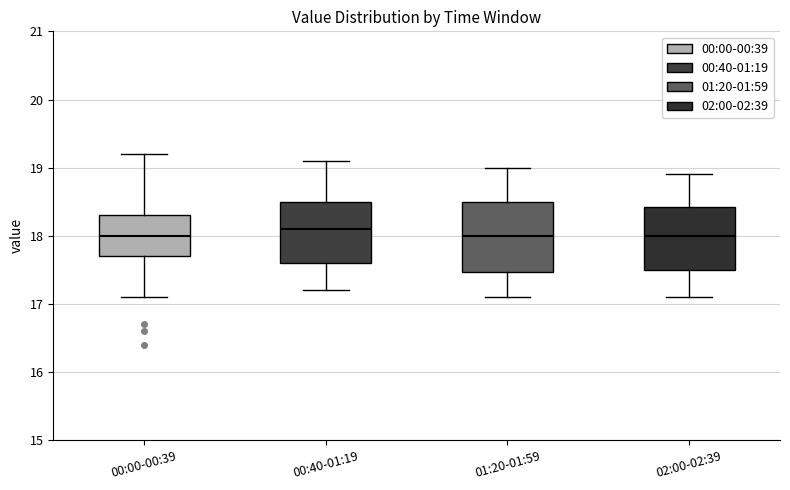

Comparing the boxes themselves (not the whiskers), which one is the tallest?

01:20-01:59